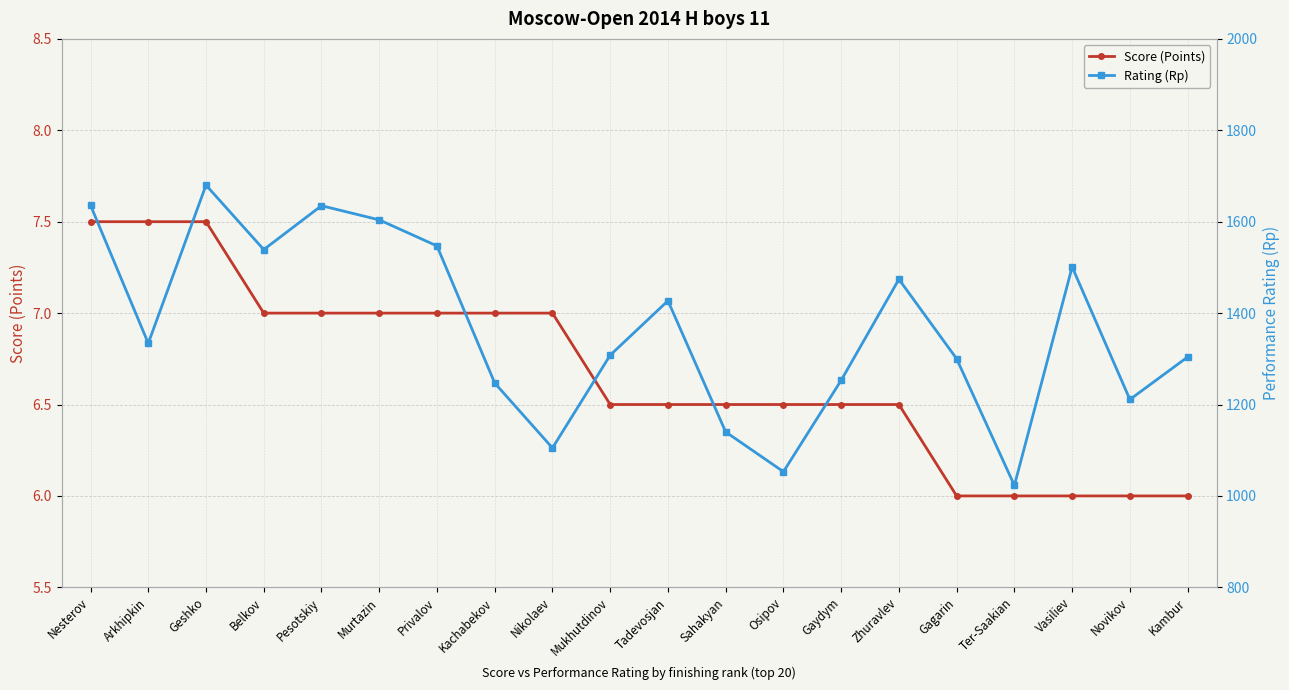

Is the value of Rating (Rp) at Mukhutdinov greater than the value of Score (Points) at Belkov?

Yes